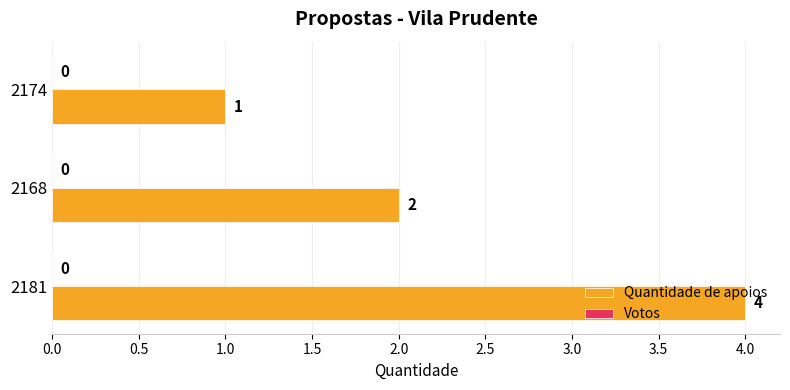

Which category has the highest value across all series?

2181